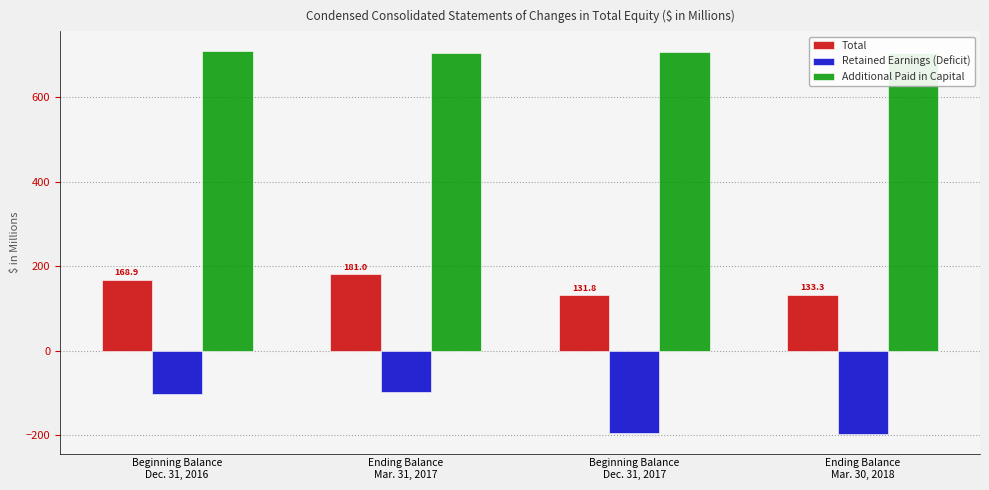

What is the label of the 3rd bar from the right?

Ending Balance
Mar. 31, 2017